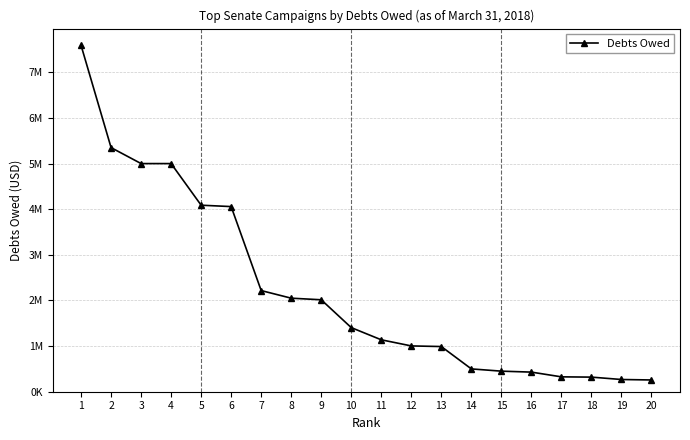

Between 9 and 14, which is larger?

9